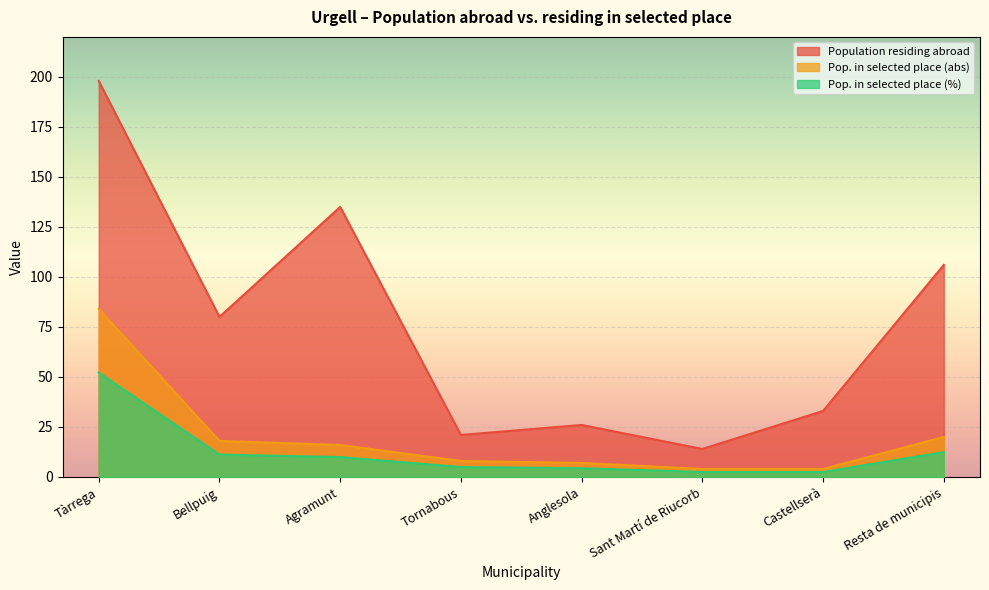

What value does the Pop. in selected place (abs) series have at Sant Martí de Riucorb?

4.0